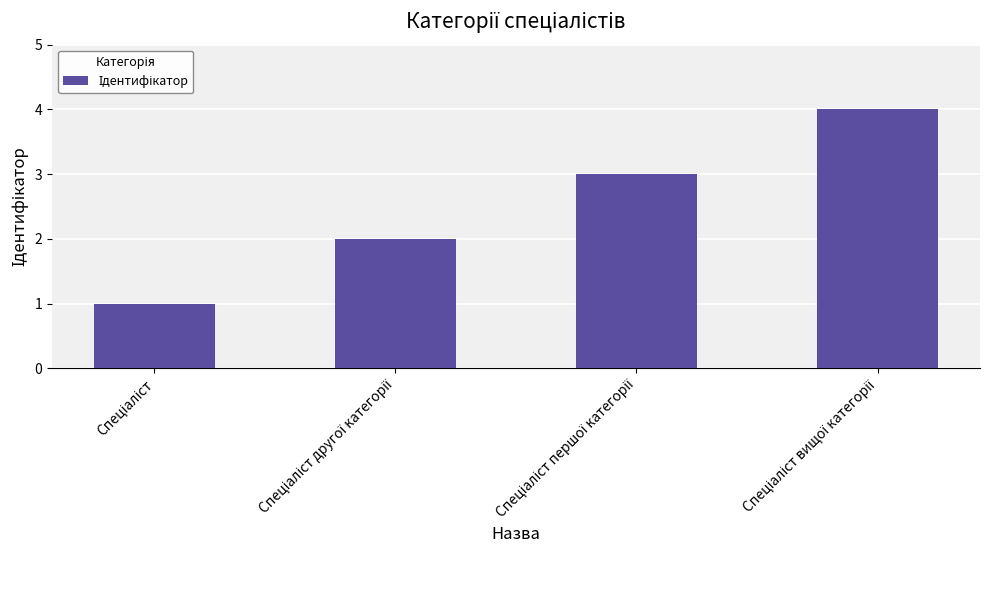

What is the greatest value displayed?

4